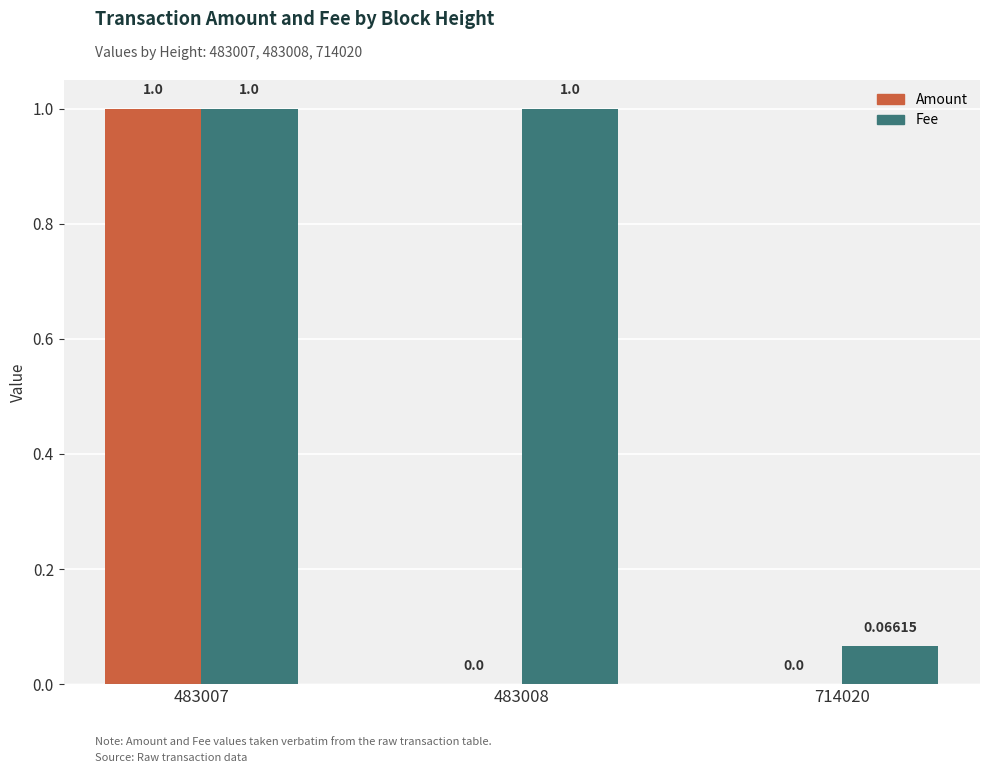

What is the sum of the Amount values at 483007 and 483008?

1.0